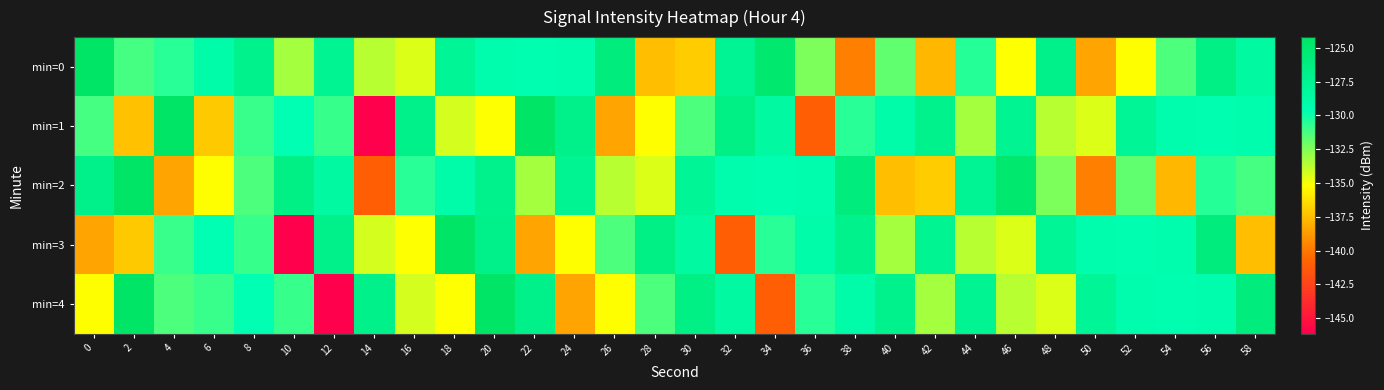

Which series has the largest range (max minus min)?

min=1